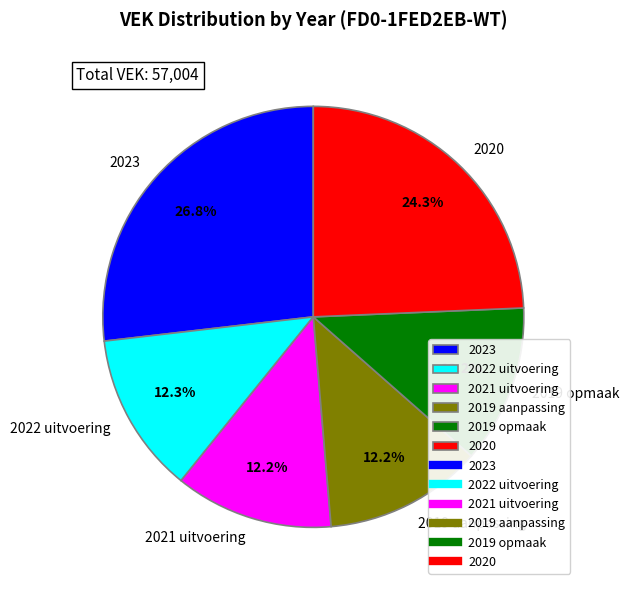

Approximately how many times larger is the value at 2023 compared to 2019 opmaak?

2.2